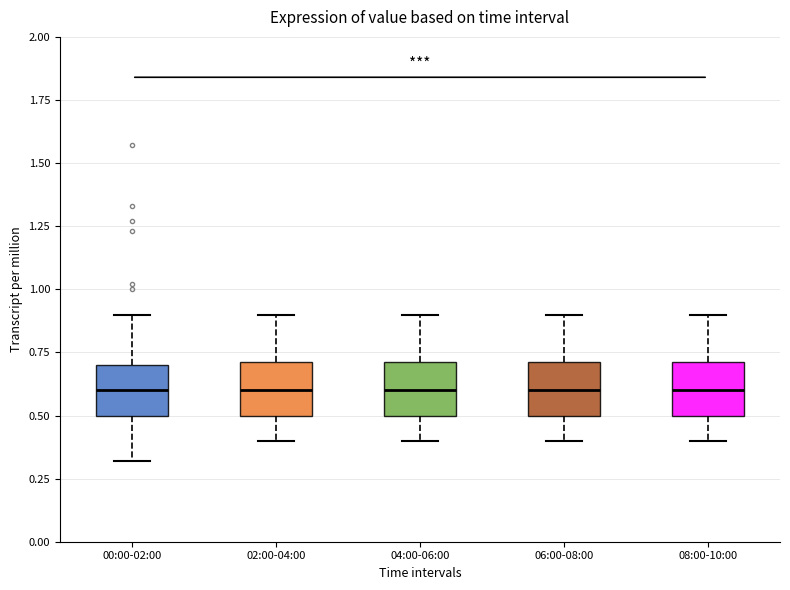

Reading left to right, read every box against the y-axis: the position of its median line, the range the box covers, and the ends of its whiskers. The values are not printed on the chart, so give them approximately, as read against the axis.

00:00-02:00: median 0.6, box 0.5 to 0.7, whiskers 0.3 to 0.9
02:00-04:00: median 0.6, box 0.5 to 0.7, whiskers 0.4 to 0.9
04:00-06:00: median 0.6, box 0.5 to 0.7, whiskers 0.4 to 0.9
06:00-08:00: median 0.6, box 0.5 to 0.7, whiskers 0.4 to 0.9
08:00-10:00: median 0.6, box 0.5 to 0.7, whiskers 0.4 to 0.9